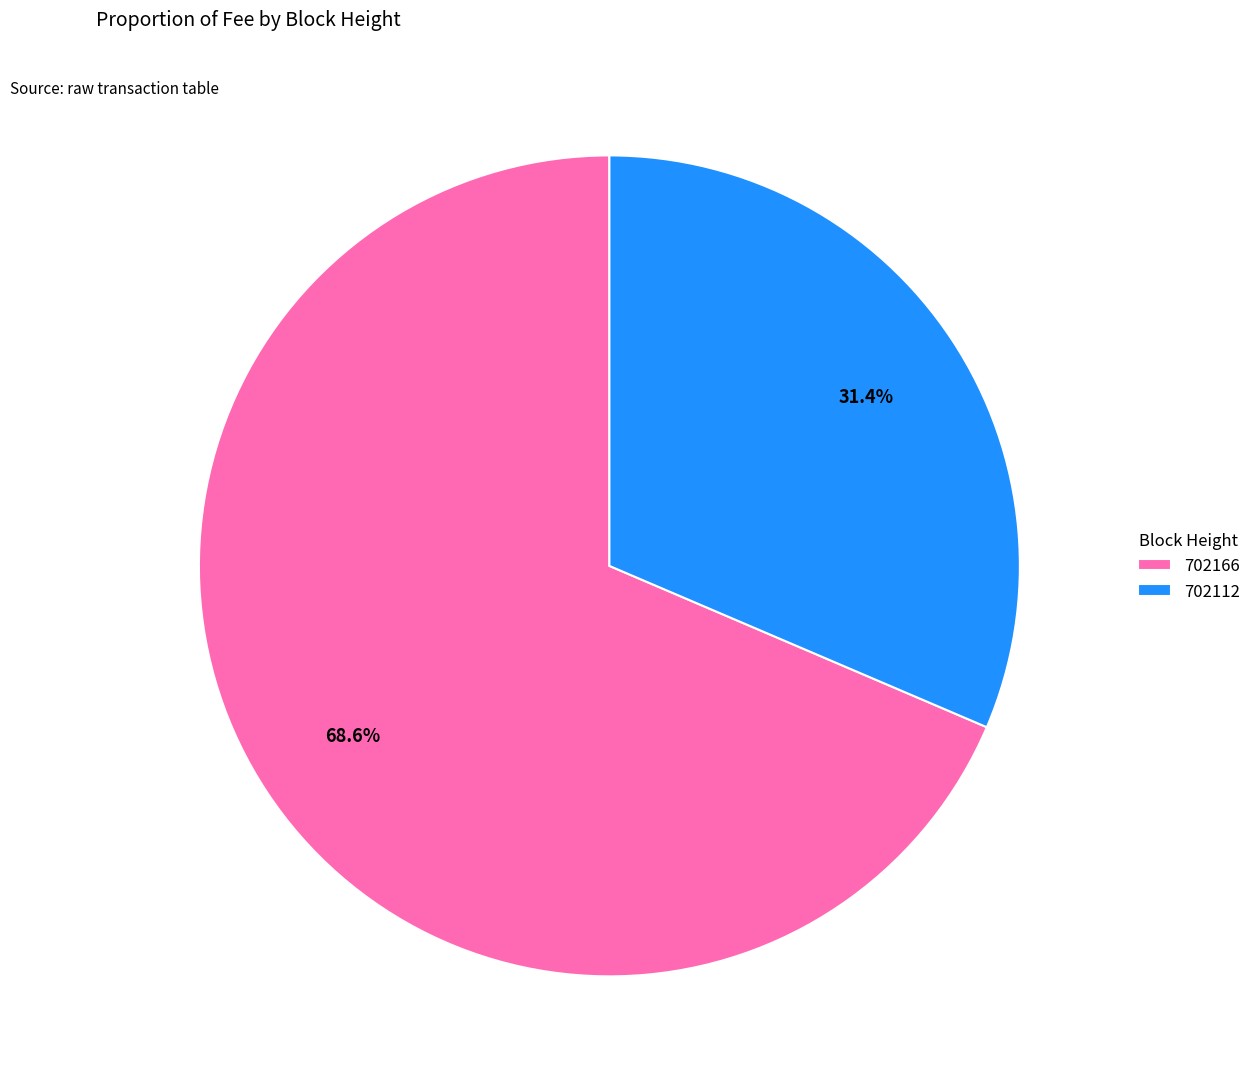

Between 702166 and 702112, which is larger?

702166